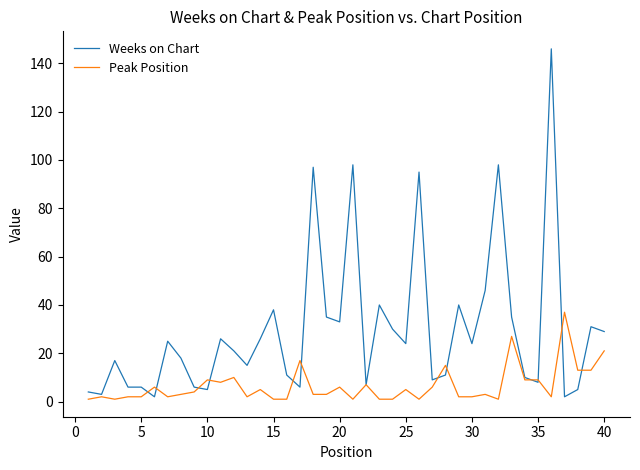

Reading left to right, list all the values displayed in this chart.

Weeks on Chart: 4	3	17	6	6	2	25	18	6	5	26	21	15	26	38	11	6	97	35	33	98	7	40	30	24	95	9	11	40	24	46	98	35	10	8	146	2	5	31	29
Peak Position: 1	2	1	2	2	6	2	3	4	9	8	10	2	5	1	1	17	3	3	6	1	7	1	1	5	1	6	15	2	2	3	1	27	9	9	2	37	13	13	21